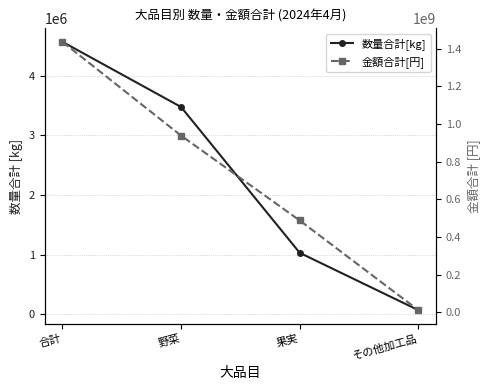

Where is 数量合計[kg] nearest to the value 2319907?

野菜